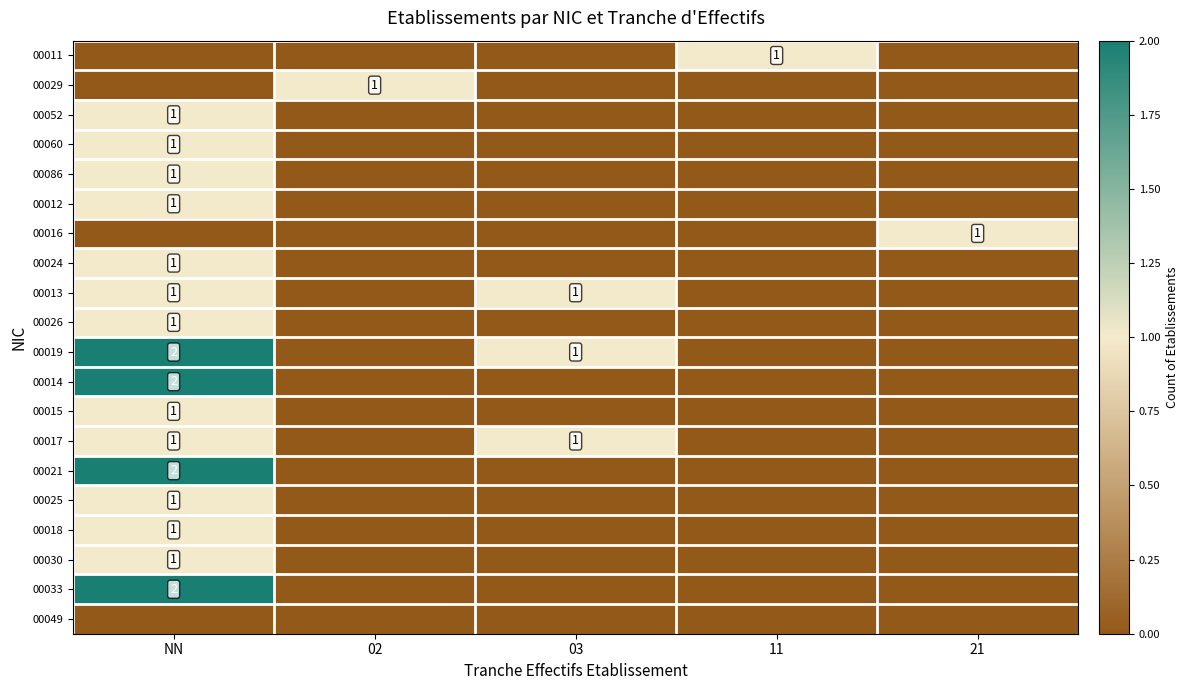

Is it true that 00017 equals 2 at 03?

False